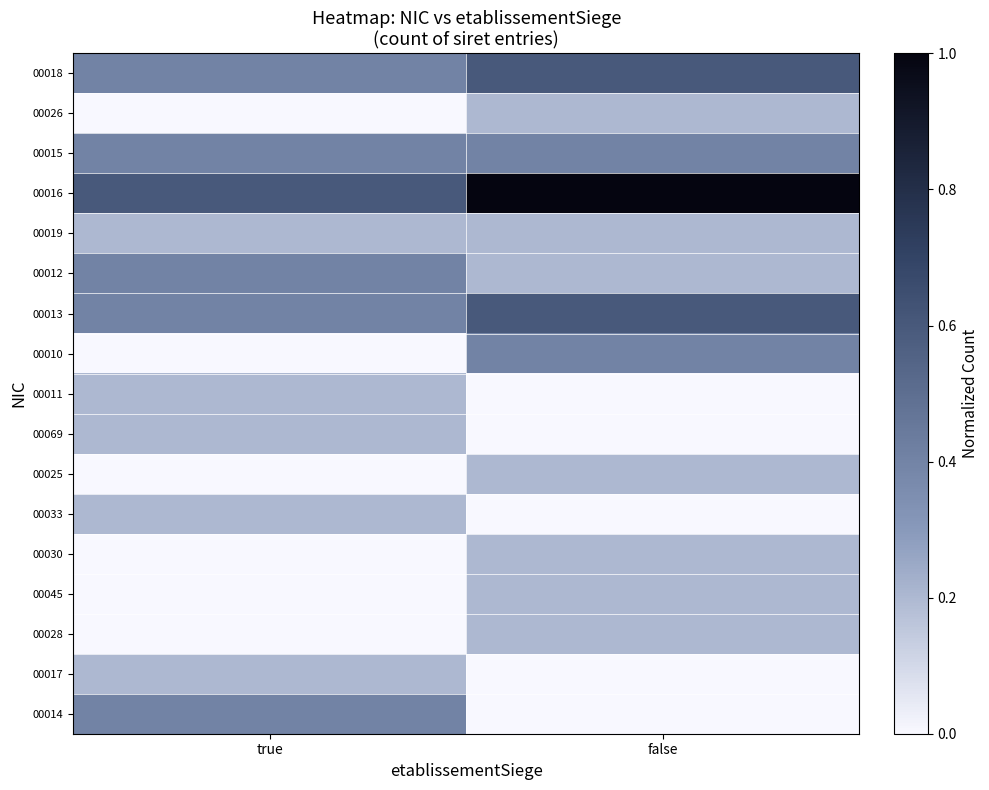

Which category has the highest value across all series?

false